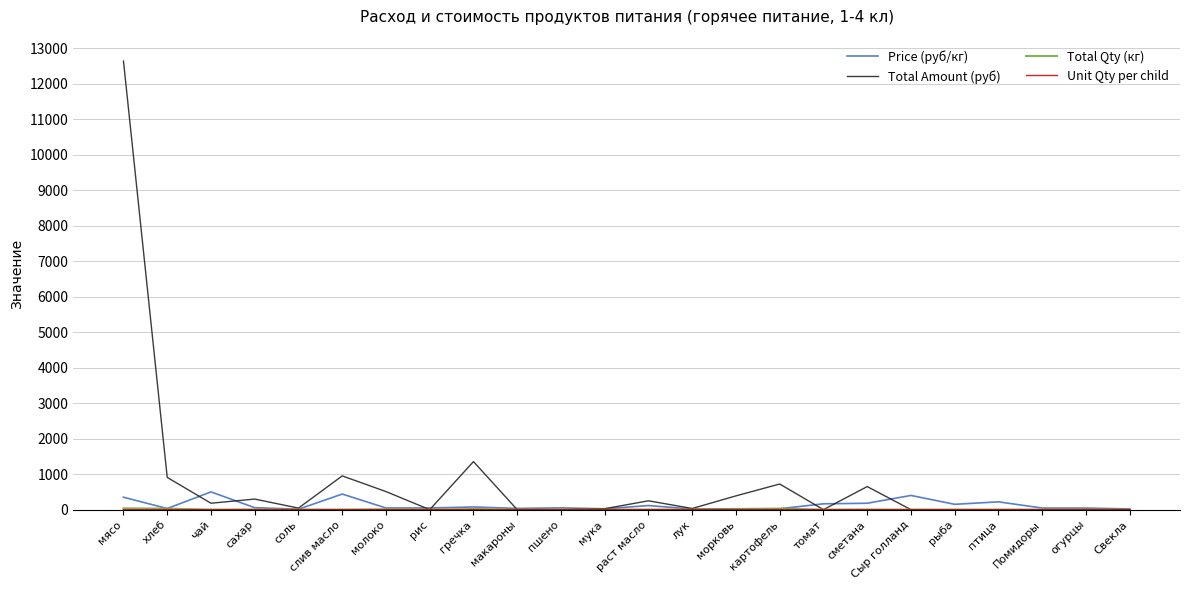

Which series has the largest range (max minus min)?

Total Amount (руб)